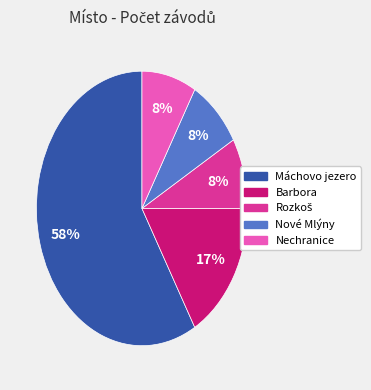

Does any single category account for the majority?

Yes